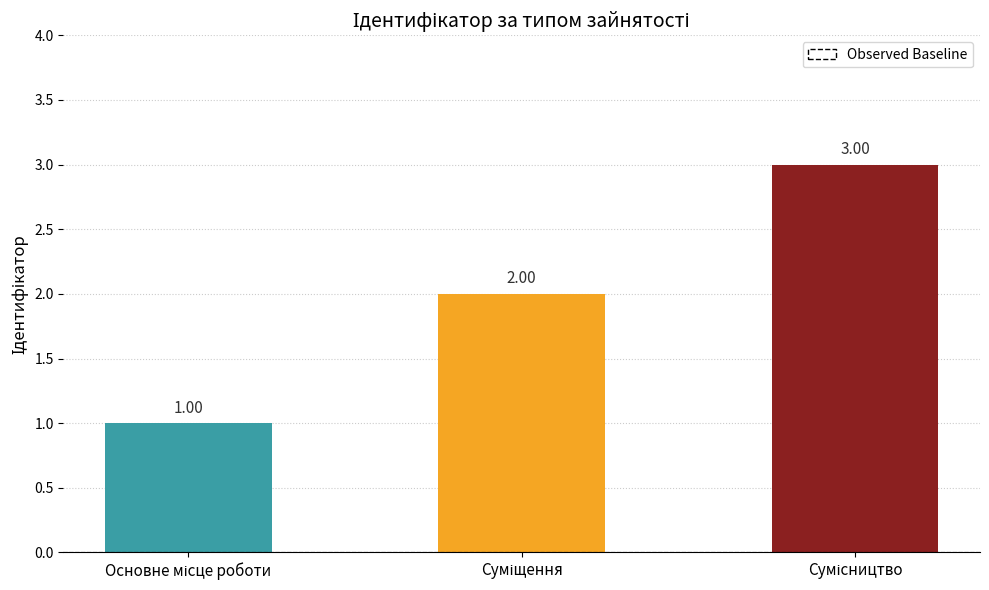

Count the number of categories in the chart.

3